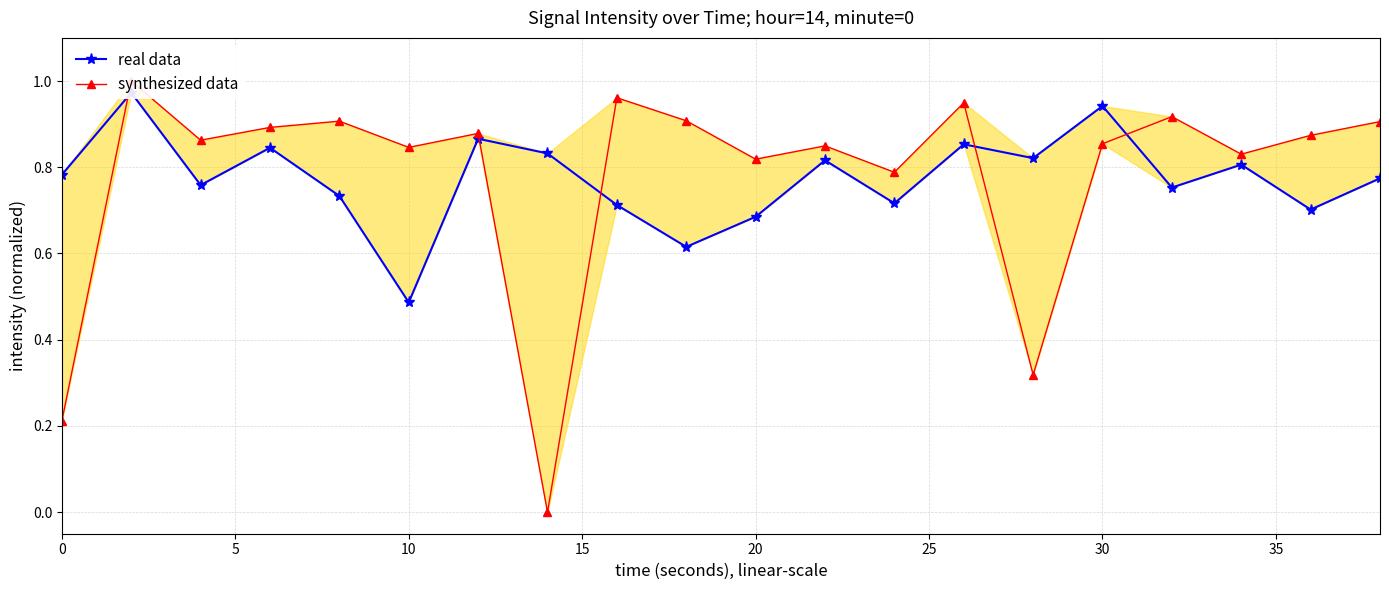

What are all the series names shown in the legend?

real data, synthesized data